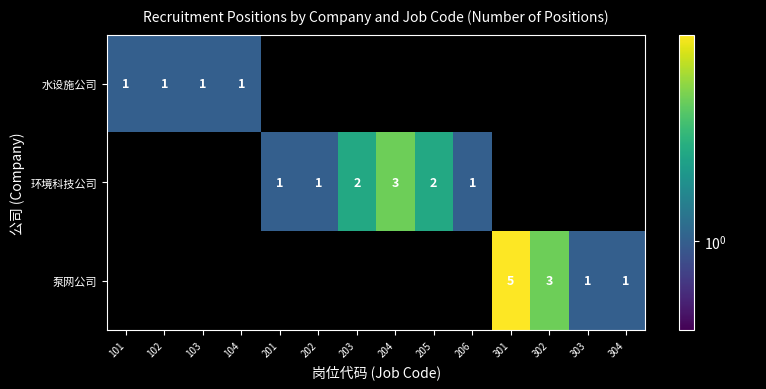

True or false: 环境科技公司 has a value of 3 at 204.

True